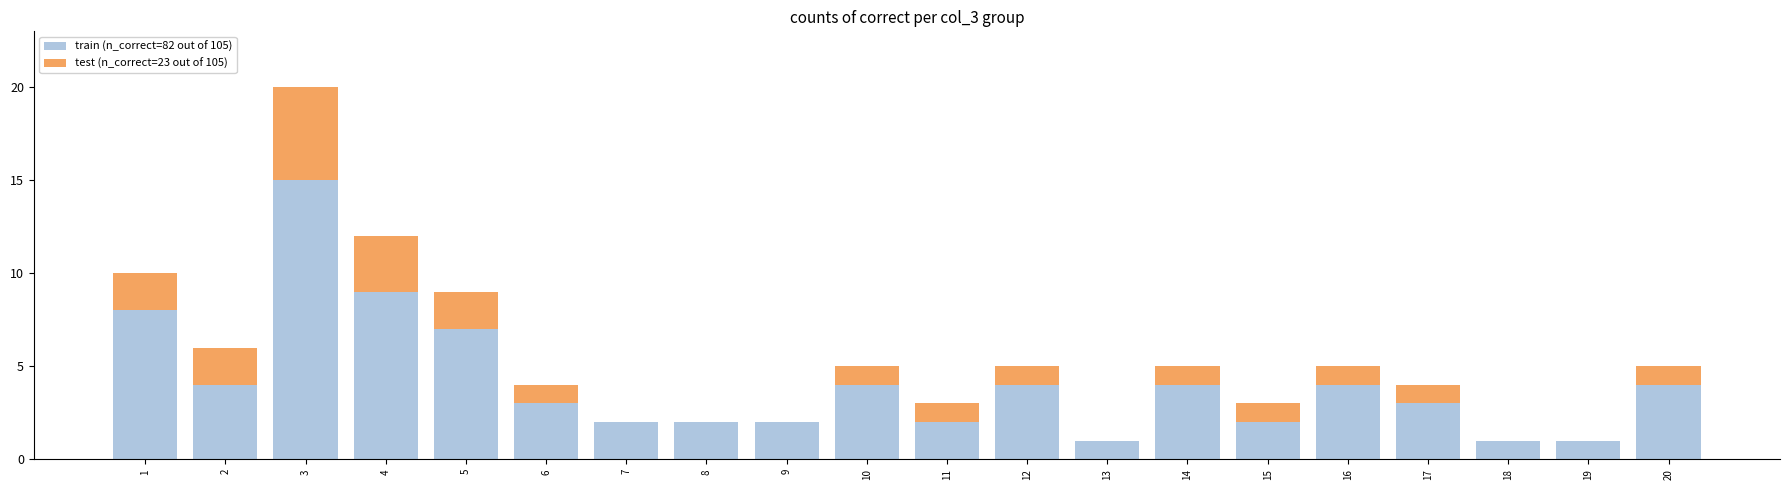

At which category is the sum across all series the highest?

3